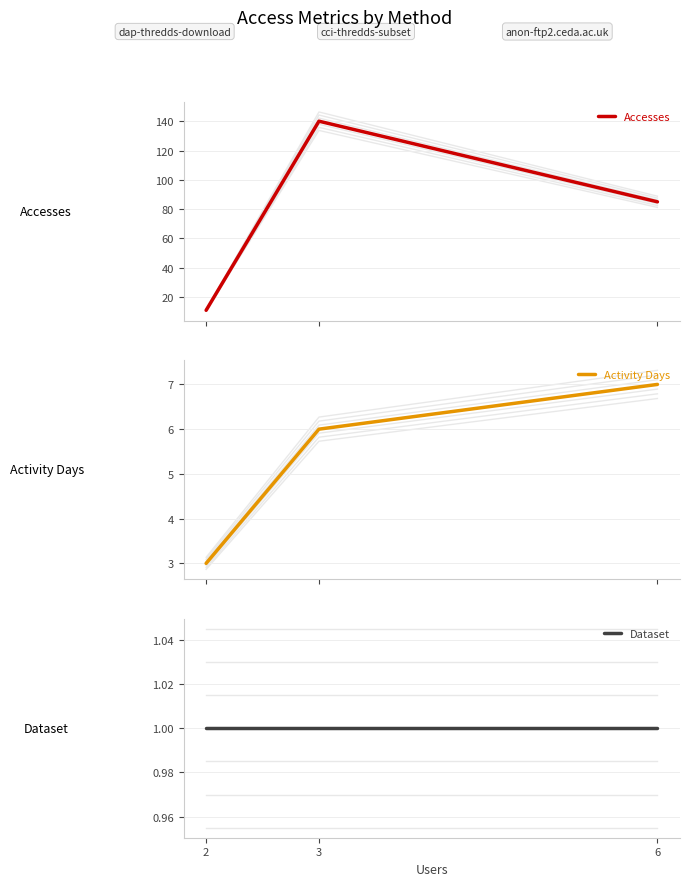

Where does the Activity Days series first go above 6?

6